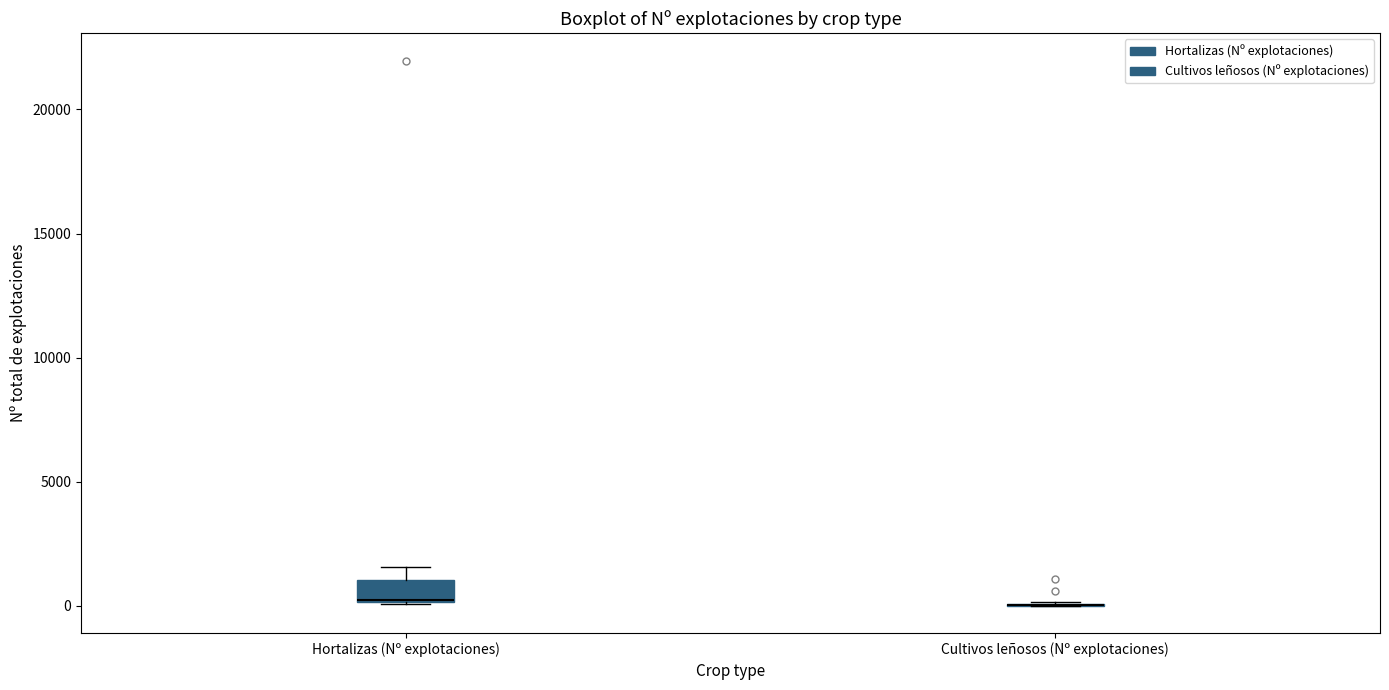

Reading left to right, transcribe this box plot: for each box, give where its median line is, the range the box spans, and where its two whiskers end, as read against the y-axis. The values are not printed on the chart, so give them approximately, as read against the axis.

Hortalizas (Nº explotaciones): median 500, box 0 to 1000, whiskers 0 to 1500
Cultivos leñosos (Nº explotaciones): box collapsed to a line at 0, whiskers 0 to 0